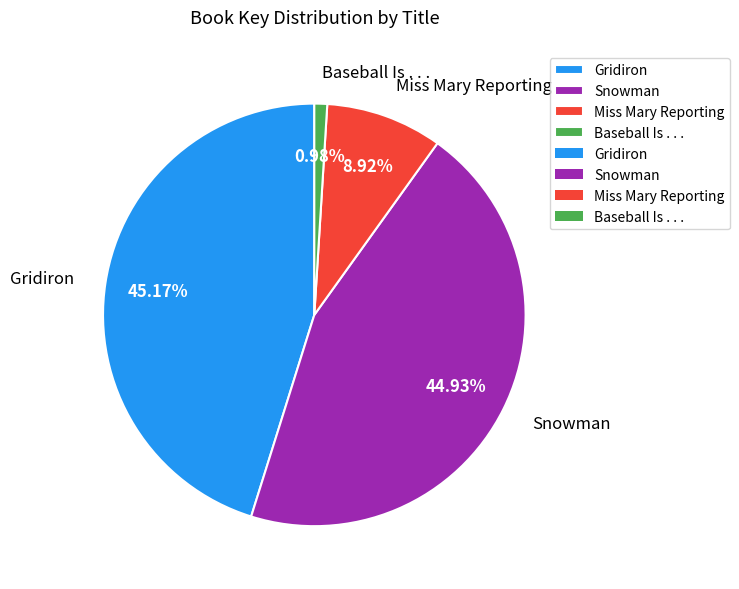

Which slice is the smallest?

Baseball Is . . .